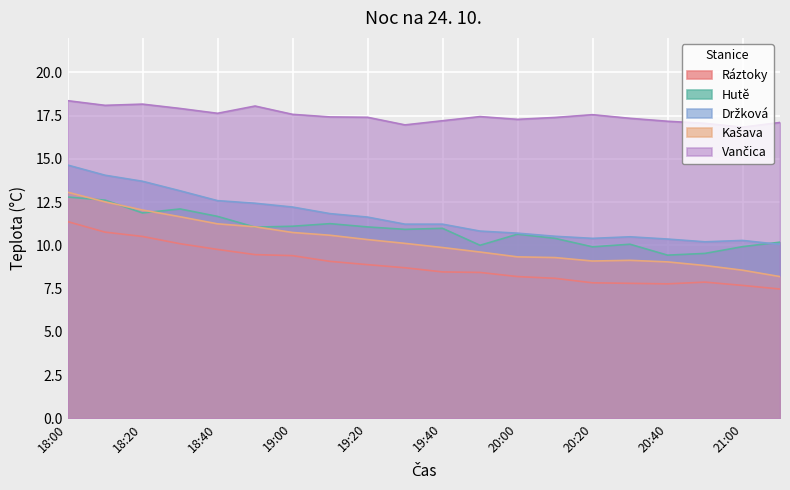

Read the Ráztoky value at Hutě.

10.8